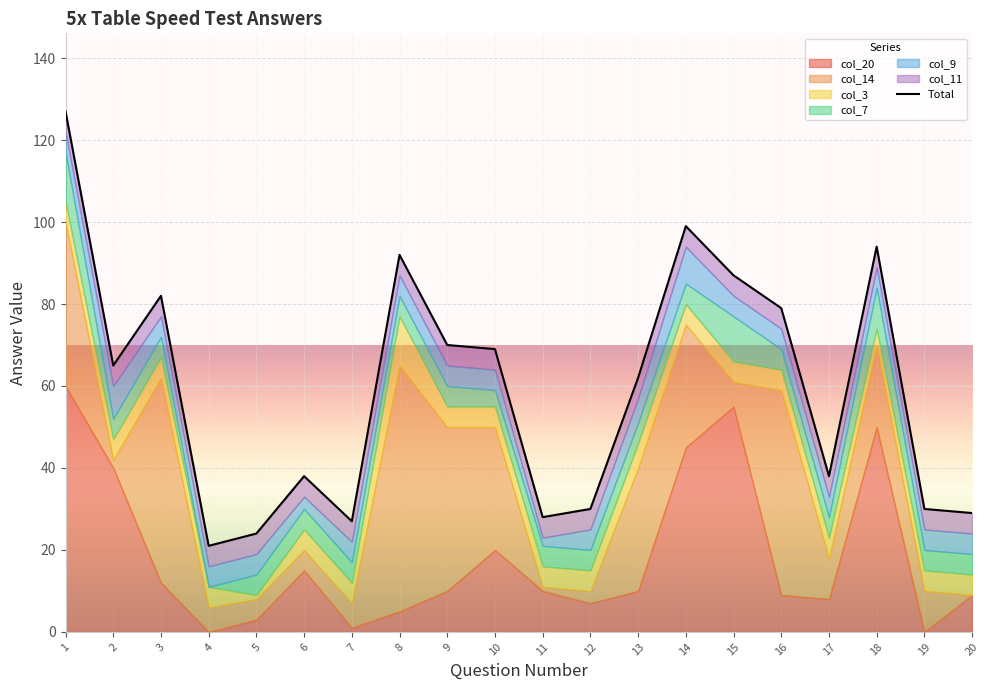

Where is the data nearest to the value 74?

9